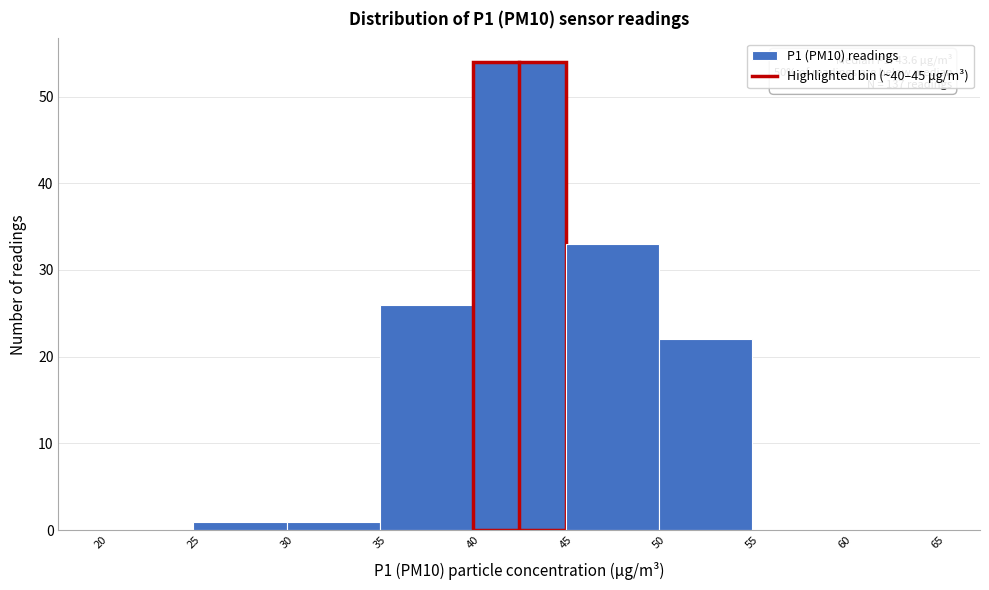

Which range on the x-axis has the tallest bar?

40 to 45